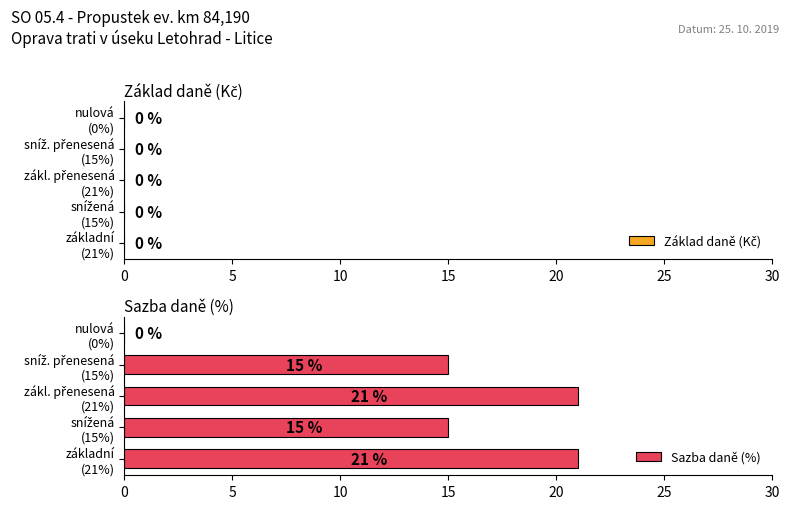

How many distinct data groups are displayed?

1